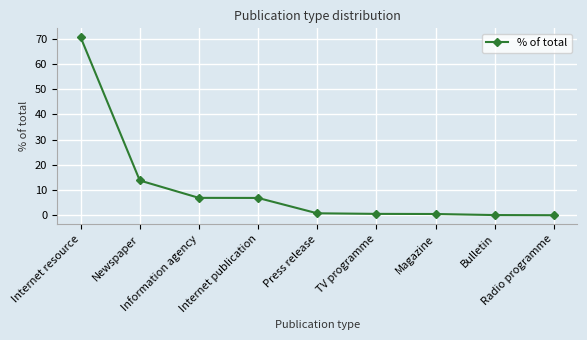

How many lines are shown in the chart?

1